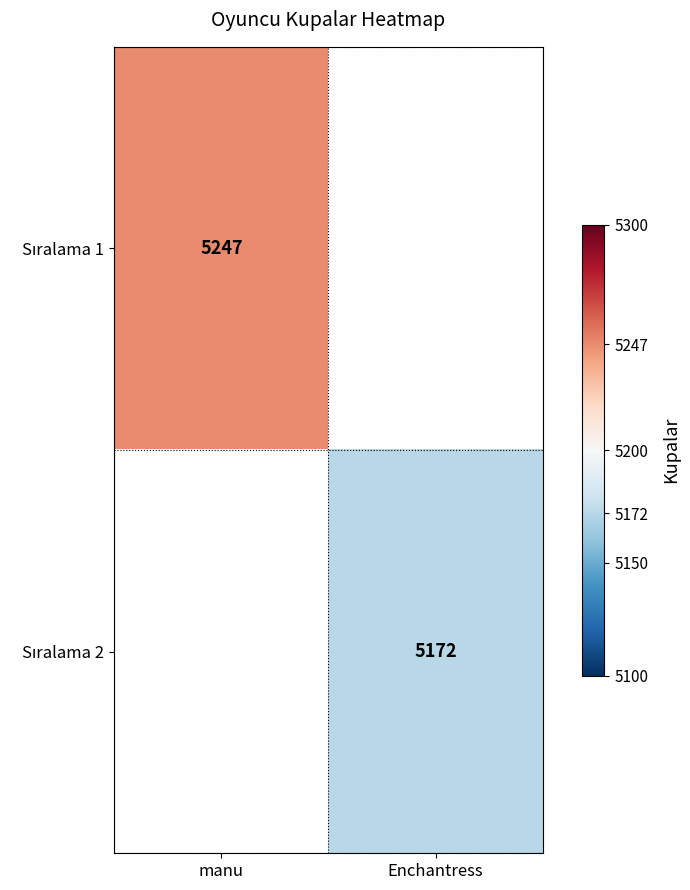

Is it true that Sıralama 2 equals 2167.7 at Enchantress?

False